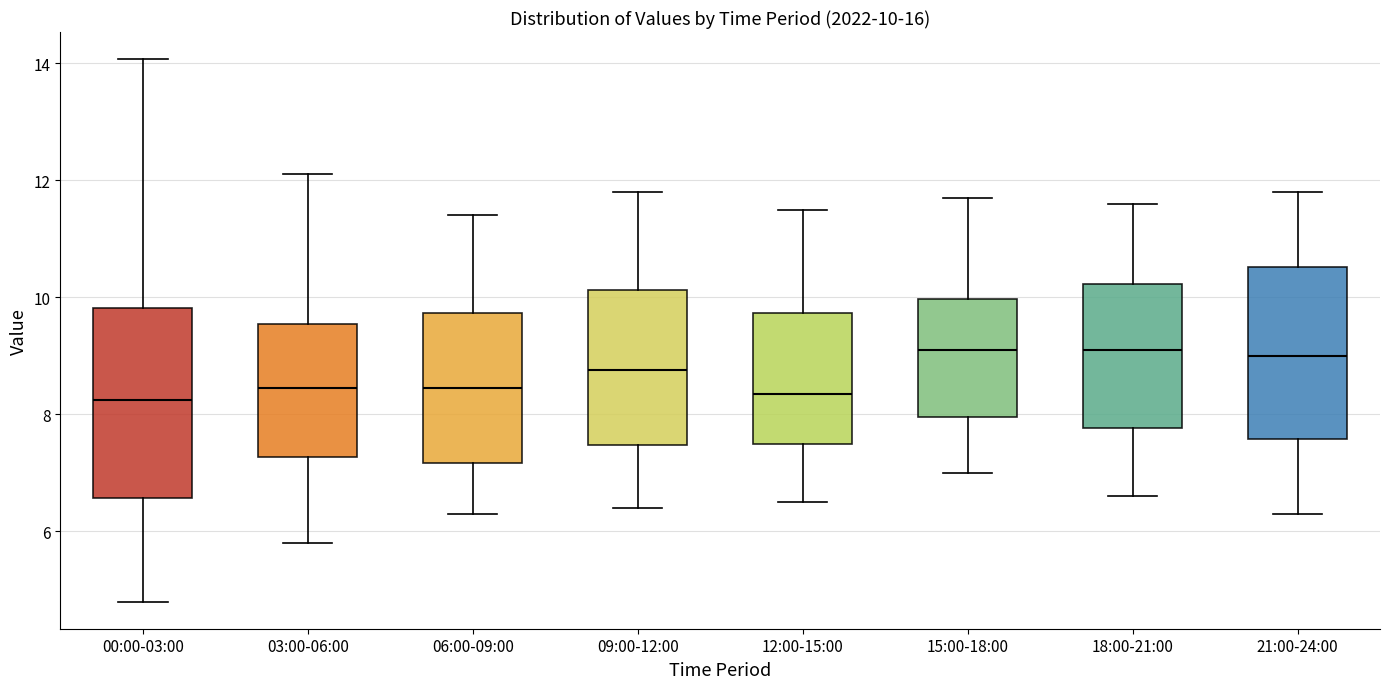

Which box is the tallest, from its lower edge to its upper edge?

00:00-03:00